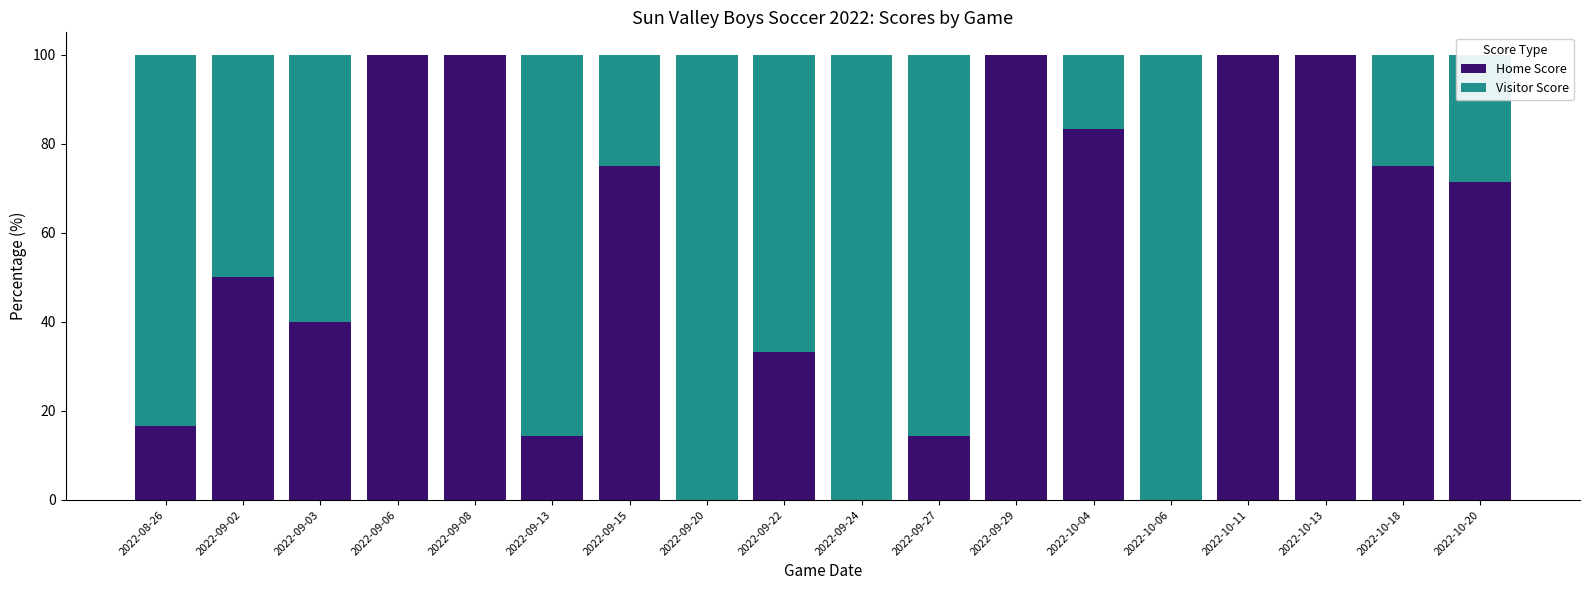

True or false: Home Score has a value of 100.0 at 2022-10-11.

True